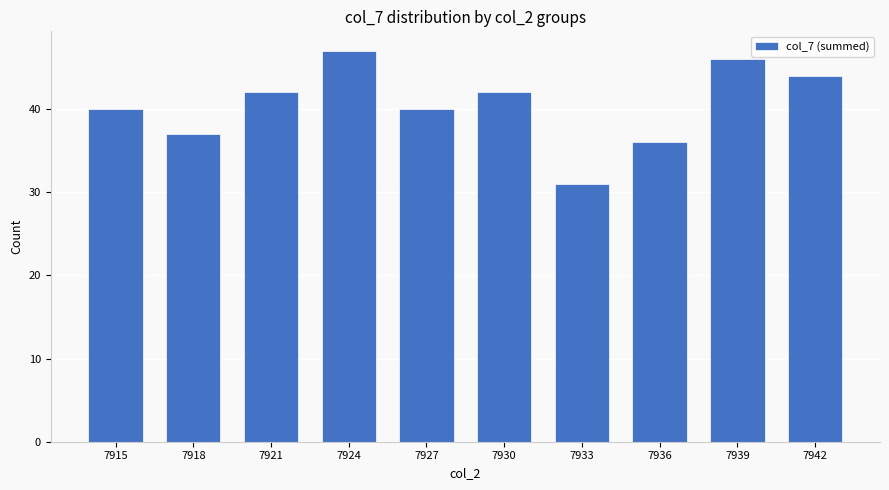

What is the smallest value displayed?

31